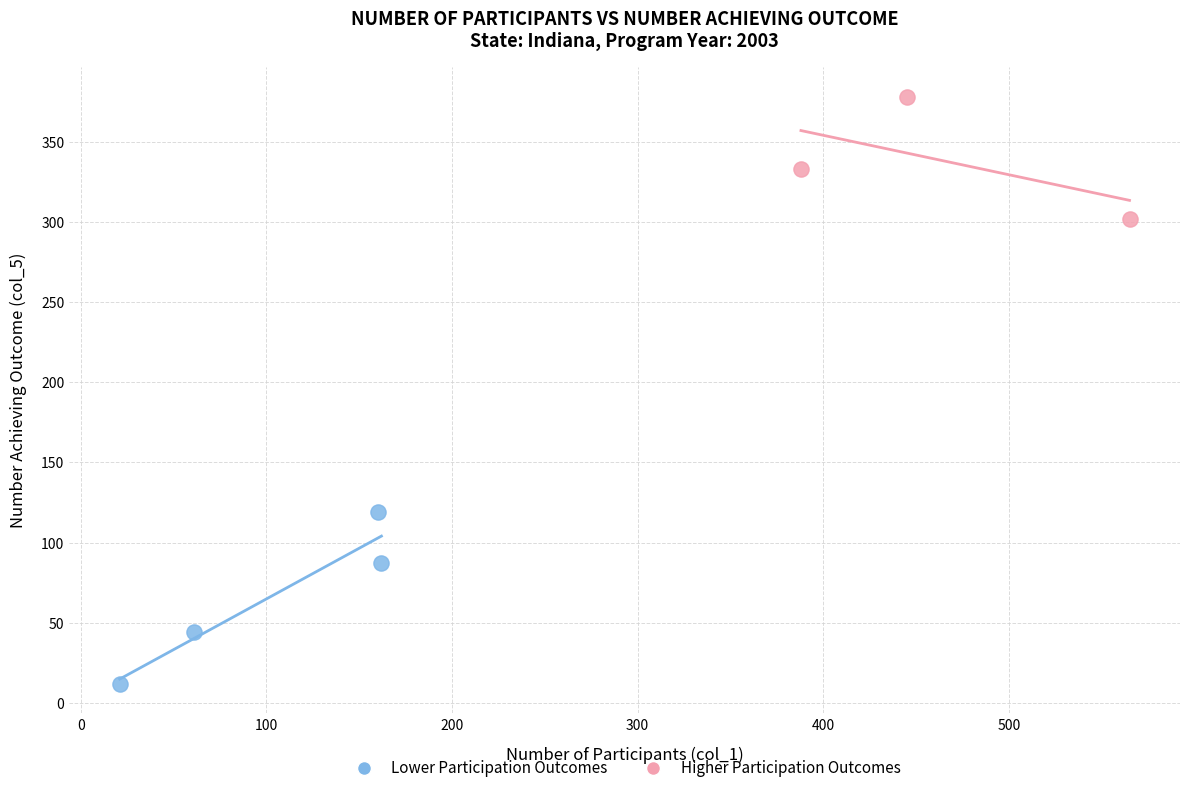

Which series reaches the maximum Y coordinate?

Higher Participation Outcomes